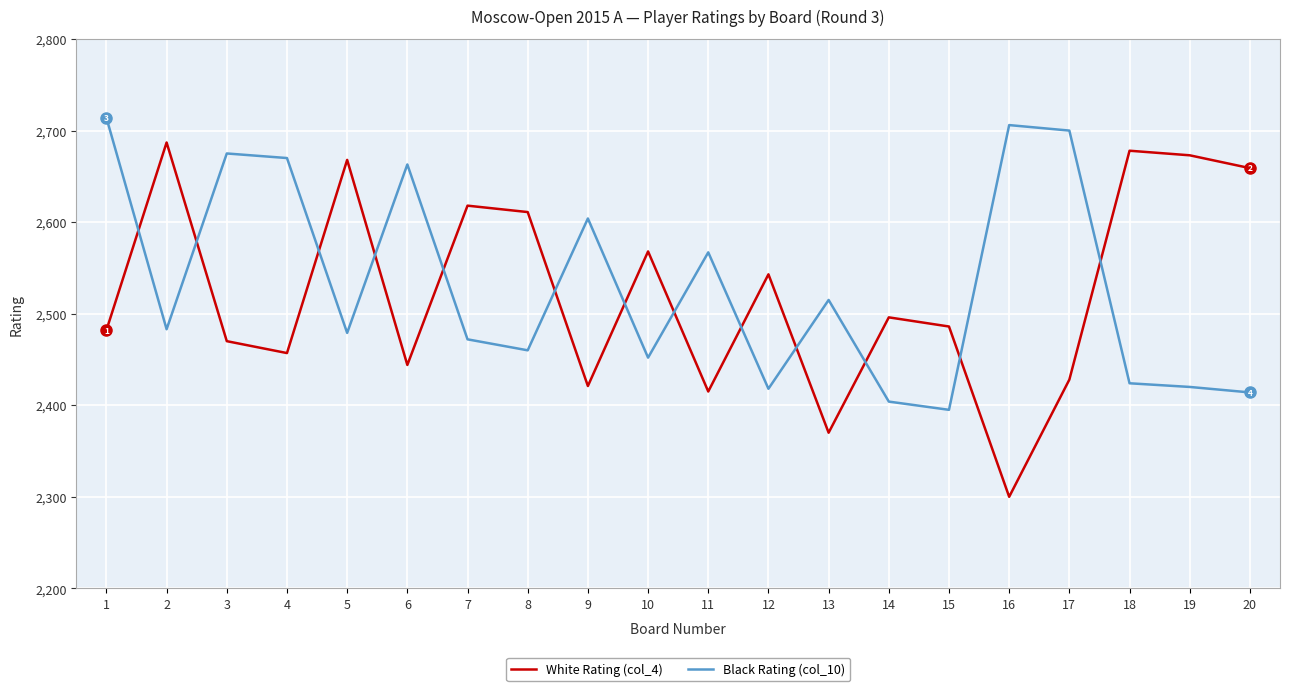

What is the difference between the highest and lowest values at 15?

91